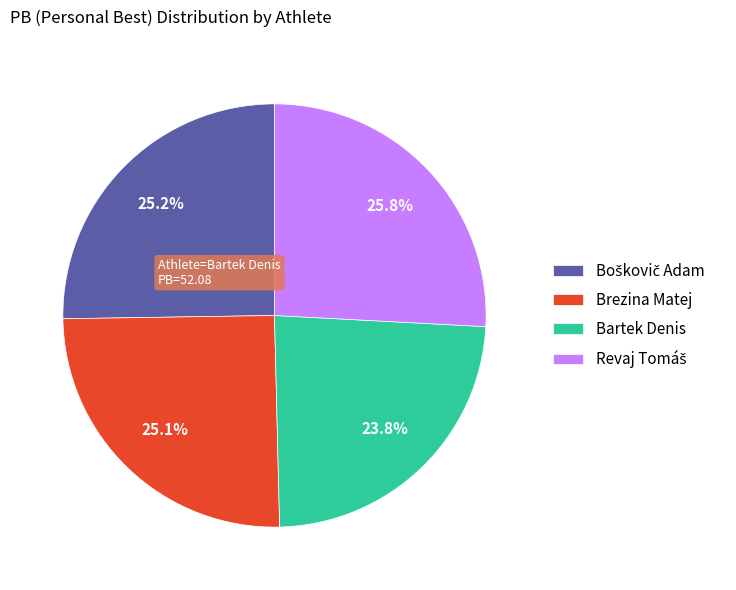

Count the number of slices in the pie.

4